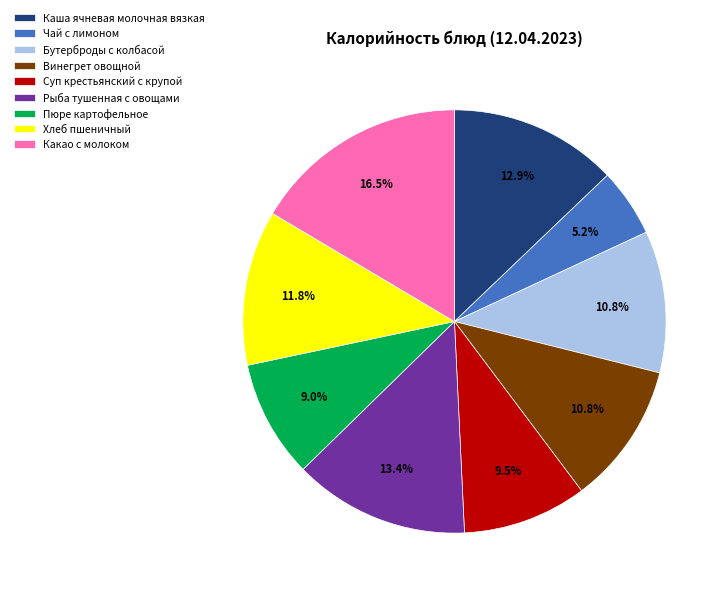

To the nearest percent, what percentage of the pie is Рыба тушенная с овощами?

13%